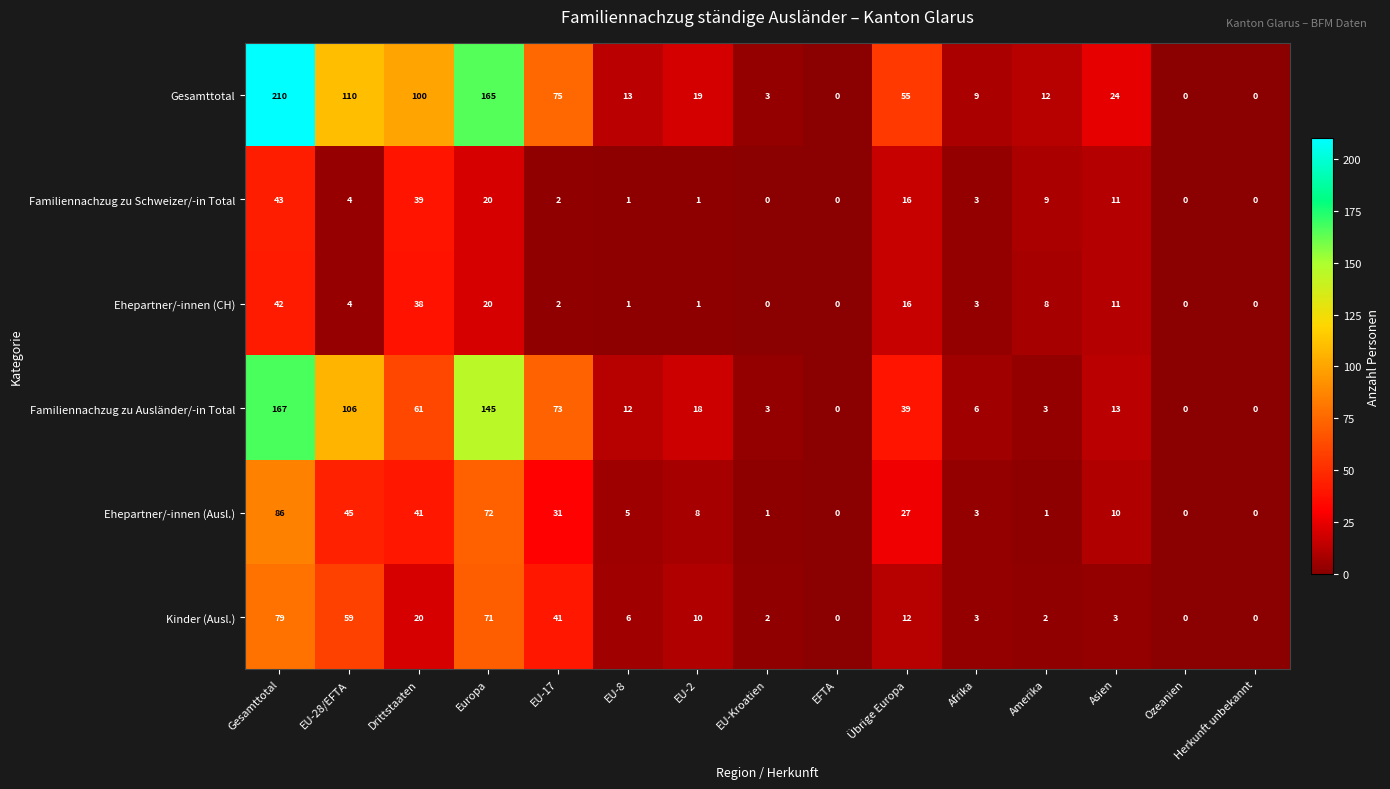

What is the average value of the Gesamttotal series?

53